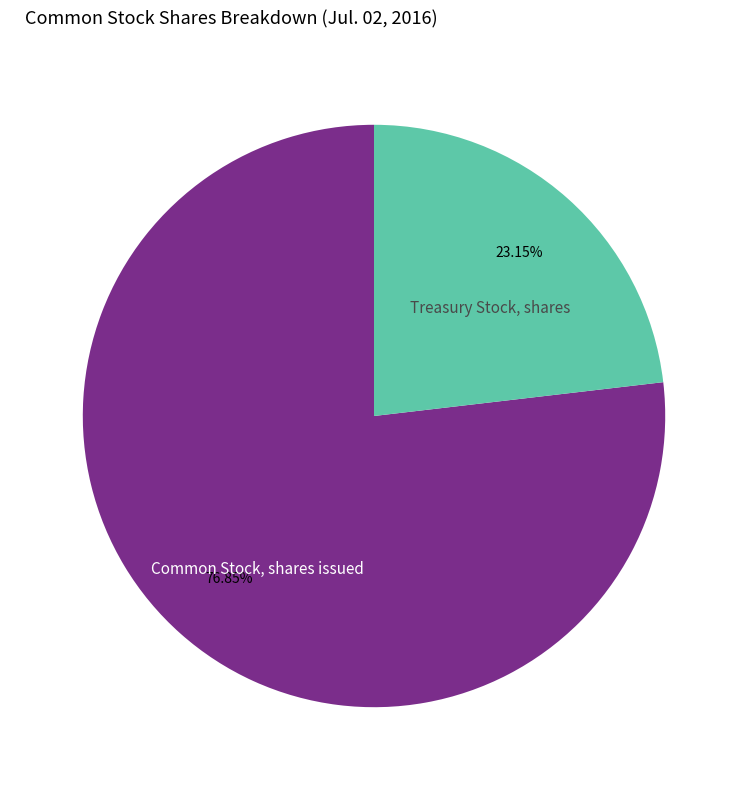

Count the number of slices in the pie.

2